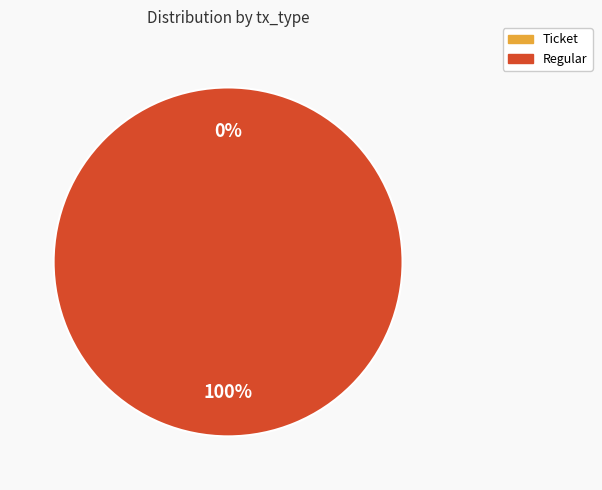

Does any single category account for the majority?

Yes